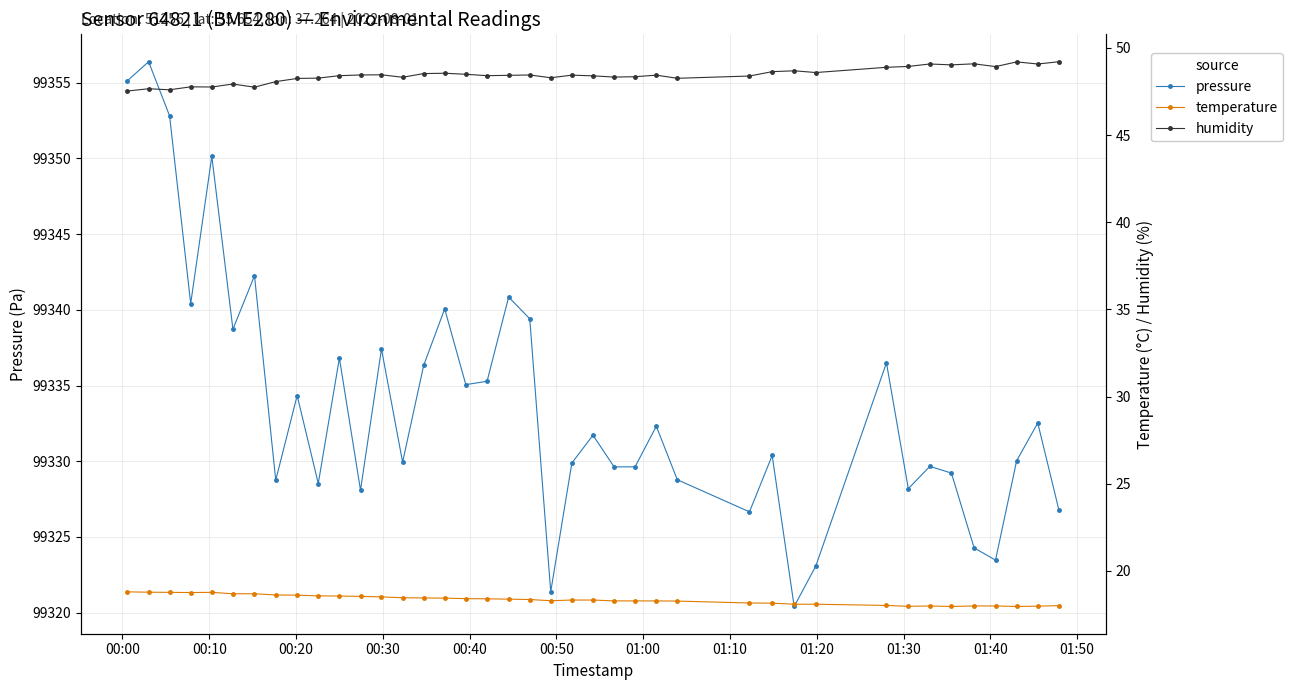

True or false: humidity and temperature cross at least once.

False